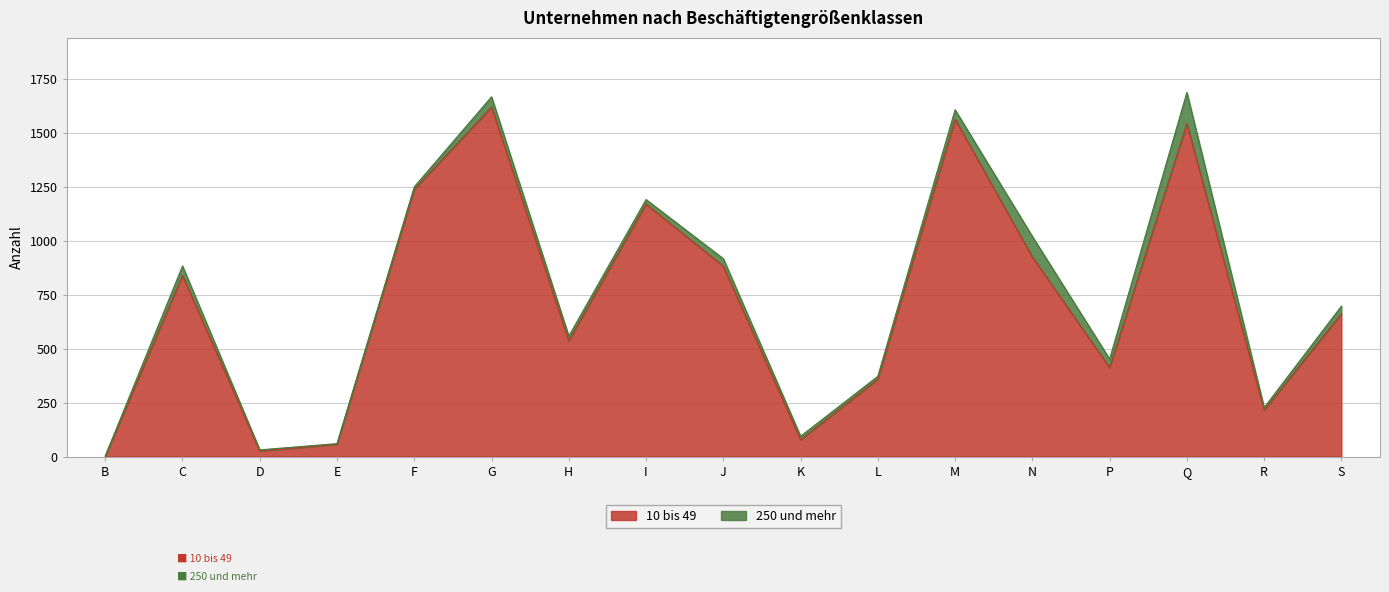

Where does the data first go above 662?

C